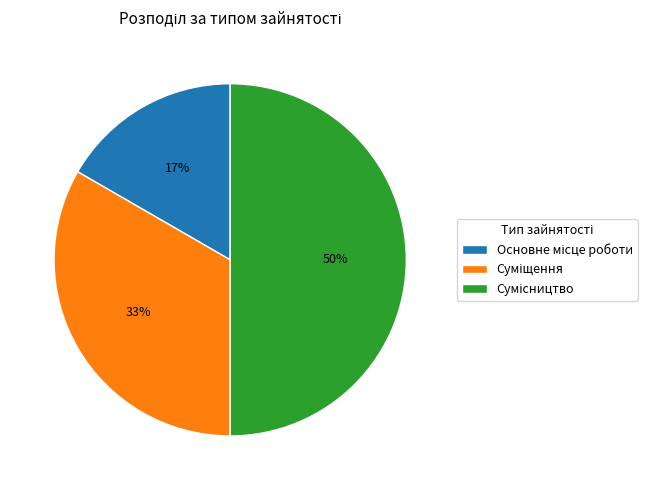

To the nearest percent, what is the average slice percentage?

33%